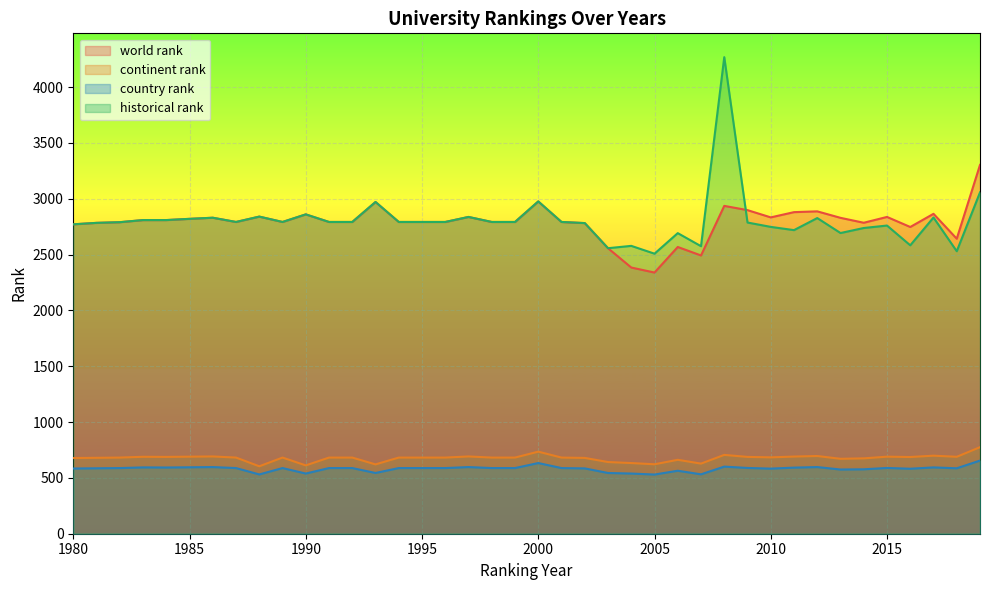

Between 2004 and 2009, which series saw the biggest shift?

world rank